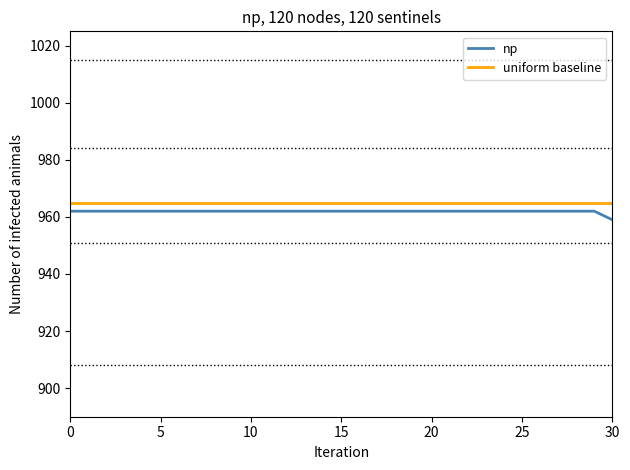

True or false: uniform baseline and np intersect in this chart.

False